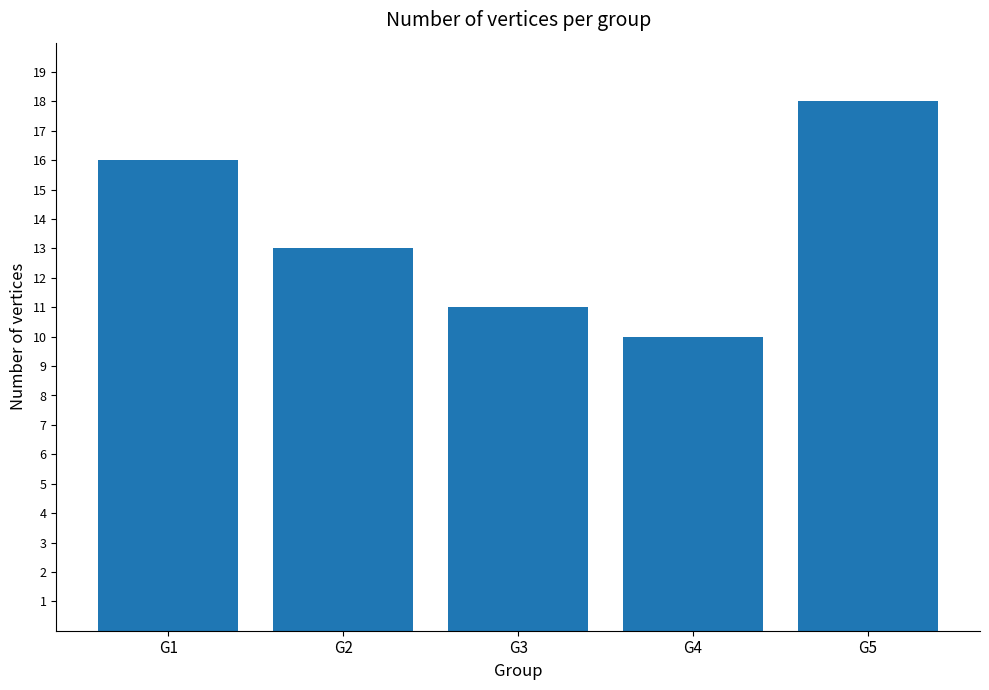

List the labels in order of value, largest first.

G5, G1, G2, G3, G4